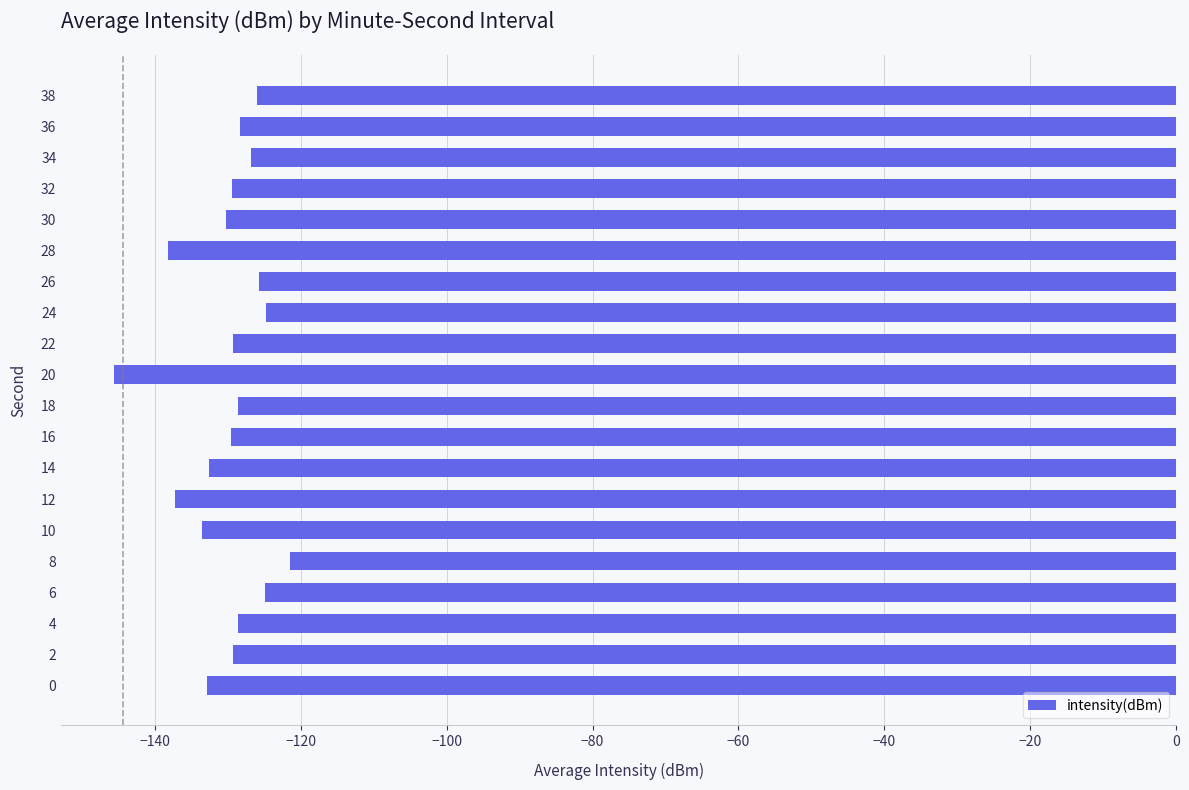

Which category has the lowest value across all series?

20